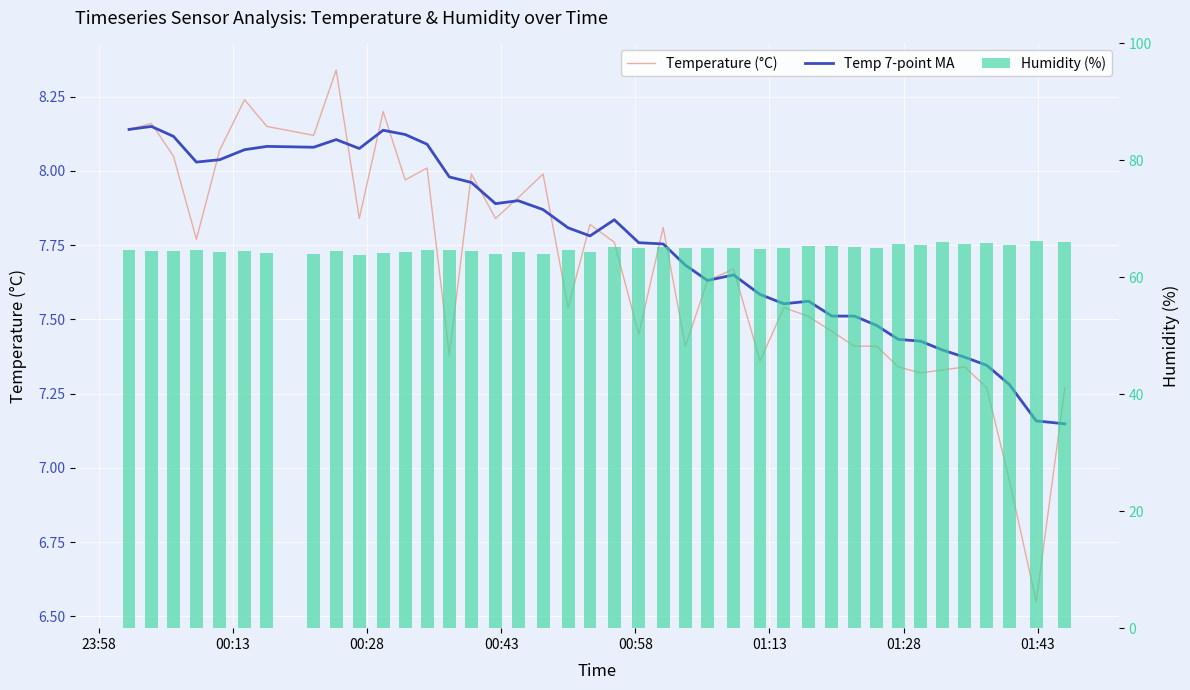

The Temp 7-point MA series shows 4.3 at 01:28. True or false?

False